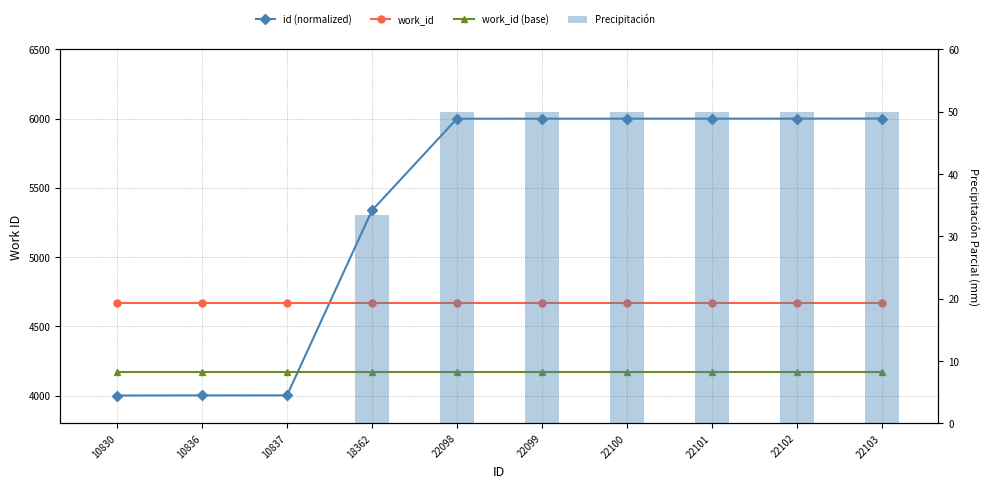

At which category is the sum across all series the highest?

22103